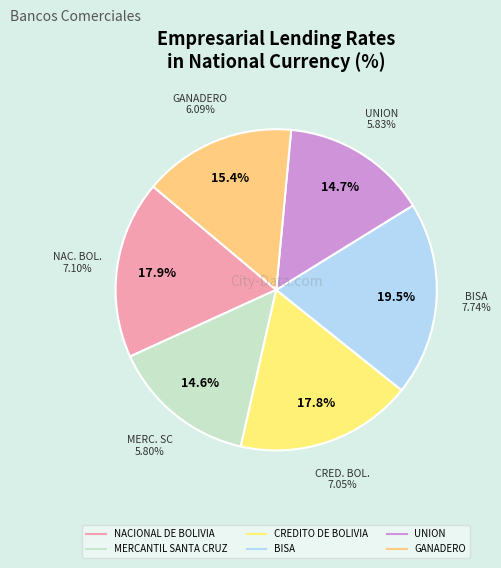

To the nearest percent, what is the difference between the NACIONAL DE BOLIVIA and UNION slice percentages?

3%